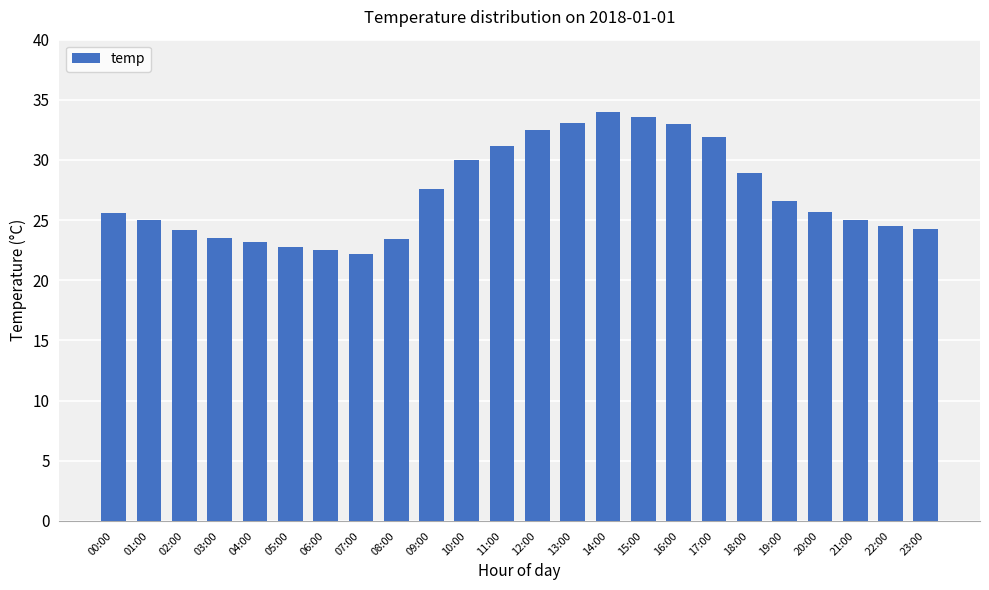

What is the approximate value at 17:00?

31.9